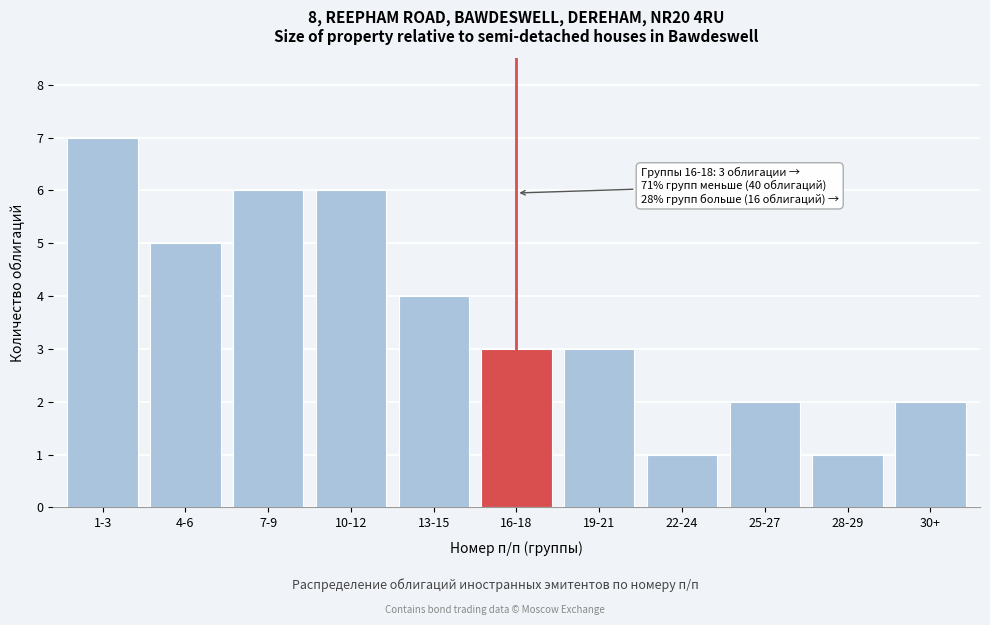

Reading left to right, what are all the values shown in this chart?

1-3=7	4-6=5	7-9=6	10-12=6	13-15=4	16-18=3	19-21=3	22-24=1	25-27=2	28-29=1	30+=2